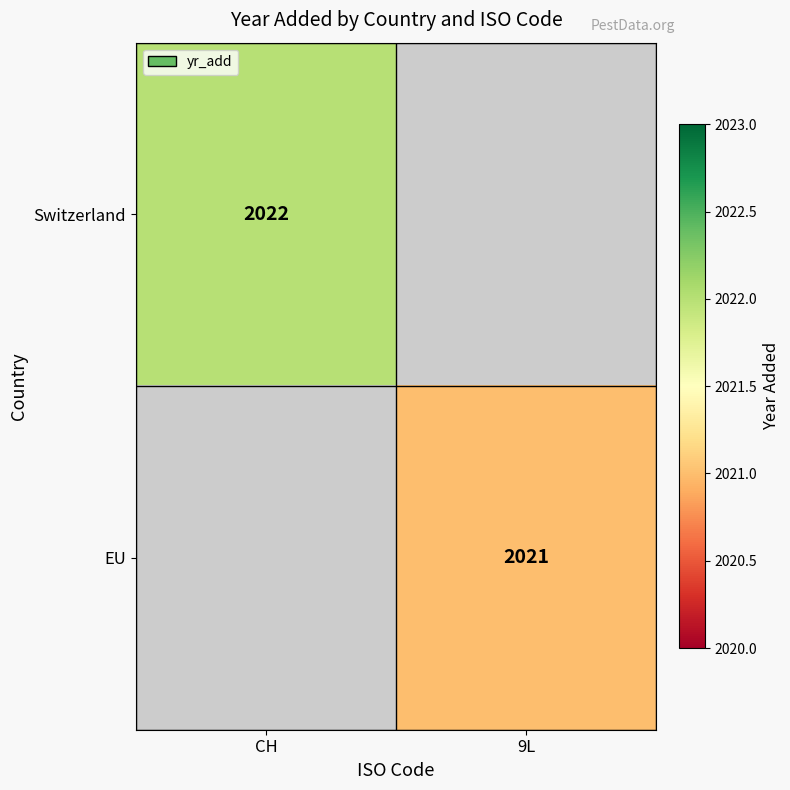

The value of EU at 9L is 3215. True or false?

False